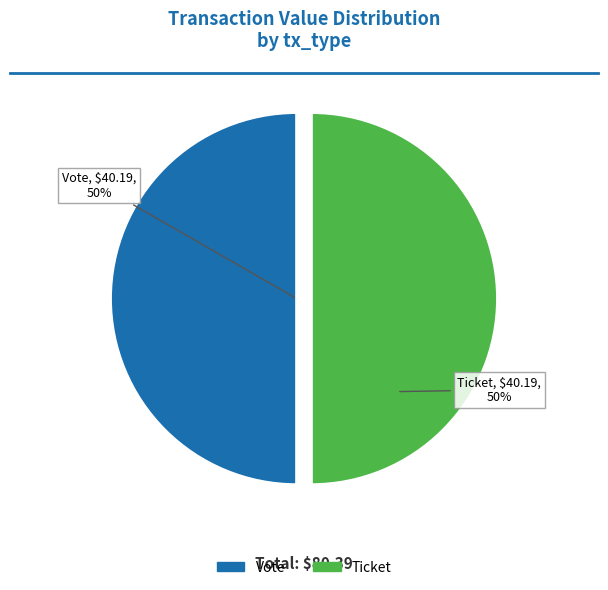

To the nearest percent, what is the average slice percentage?

50%